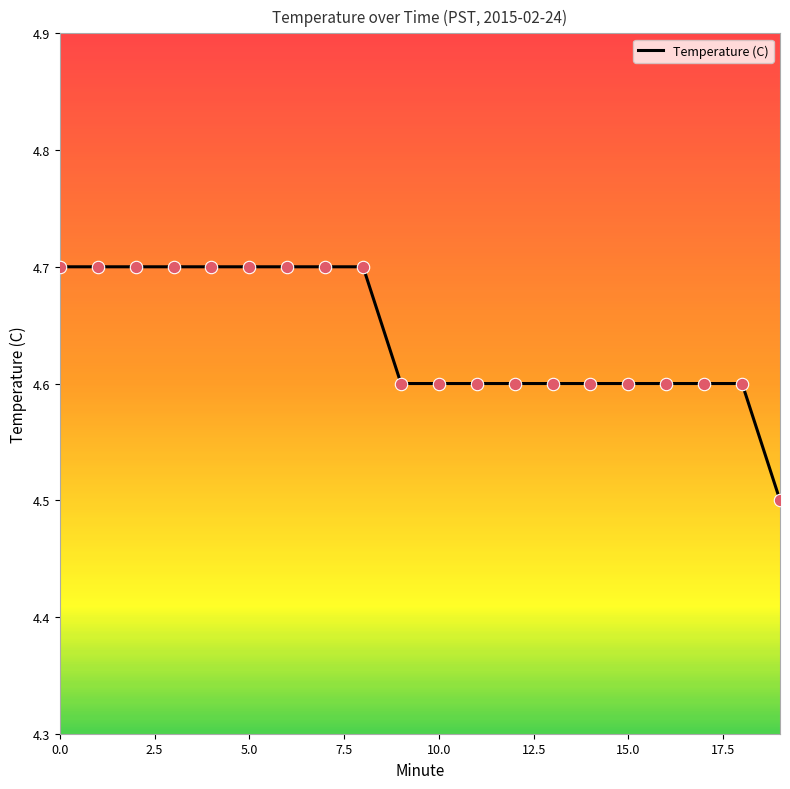

What is the minimum value shown in the chart?

4.5